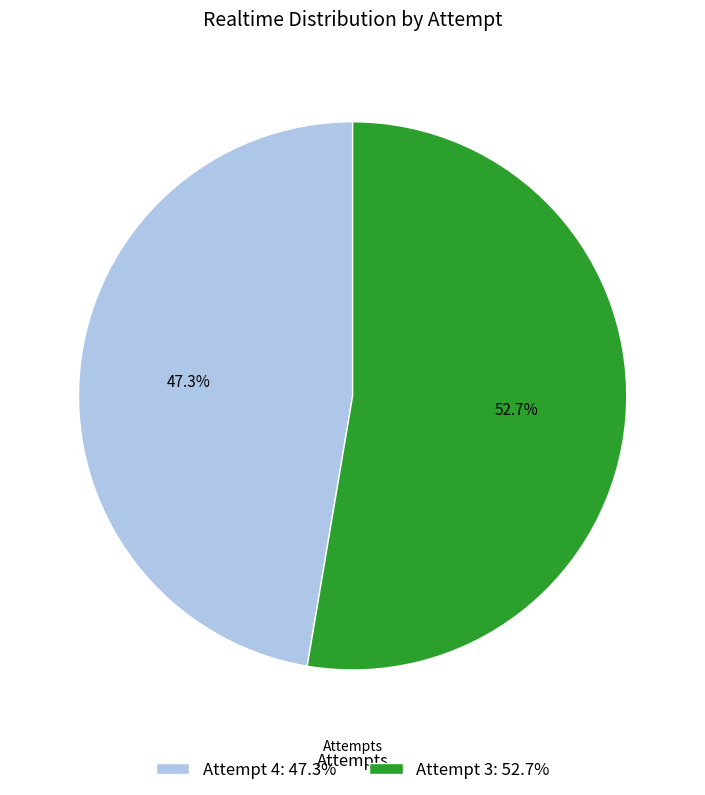

Which has a higher value, Attempt 4: 47.3% or Attempt 3: 52.7%?

Attempt 3: 52.7%